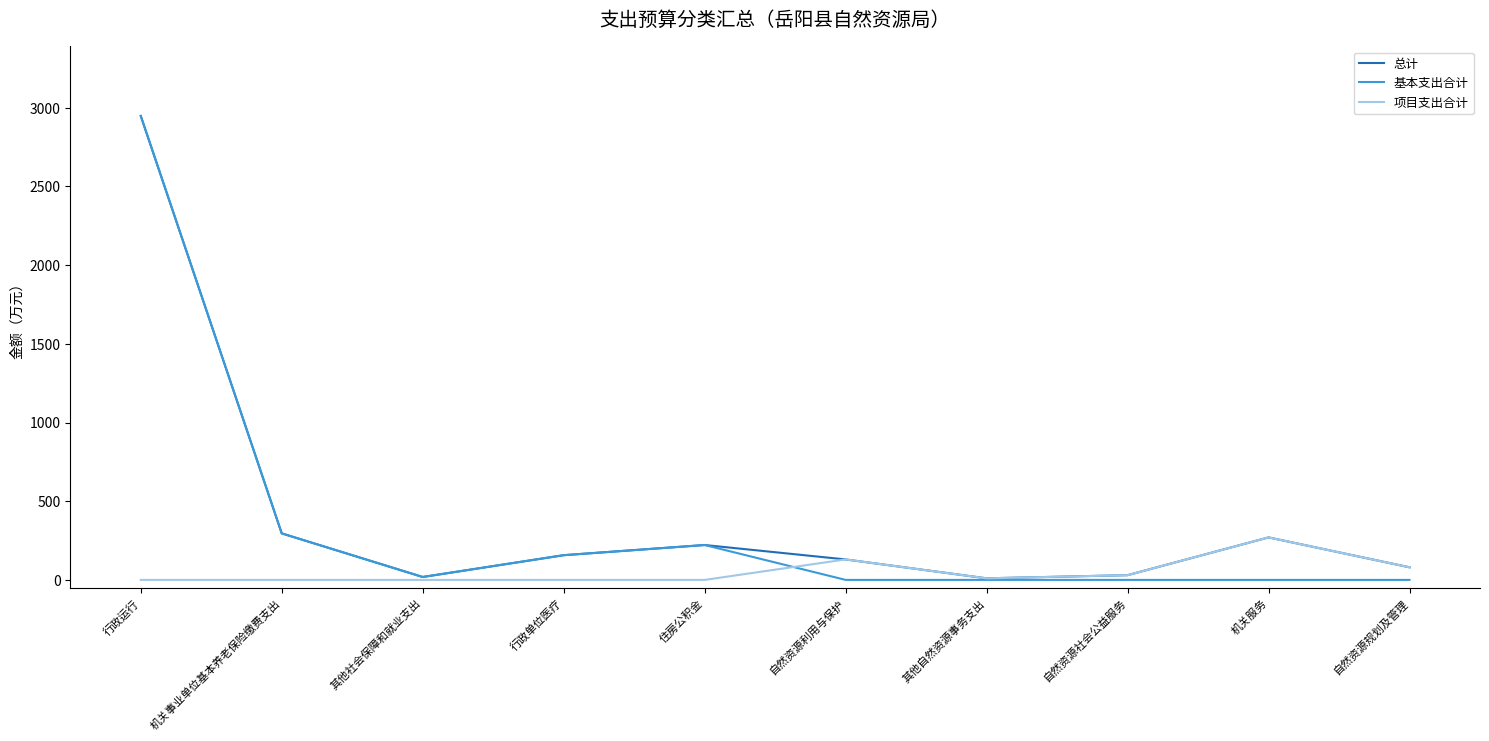

At which category is the sum across all series the highest?

行政运行